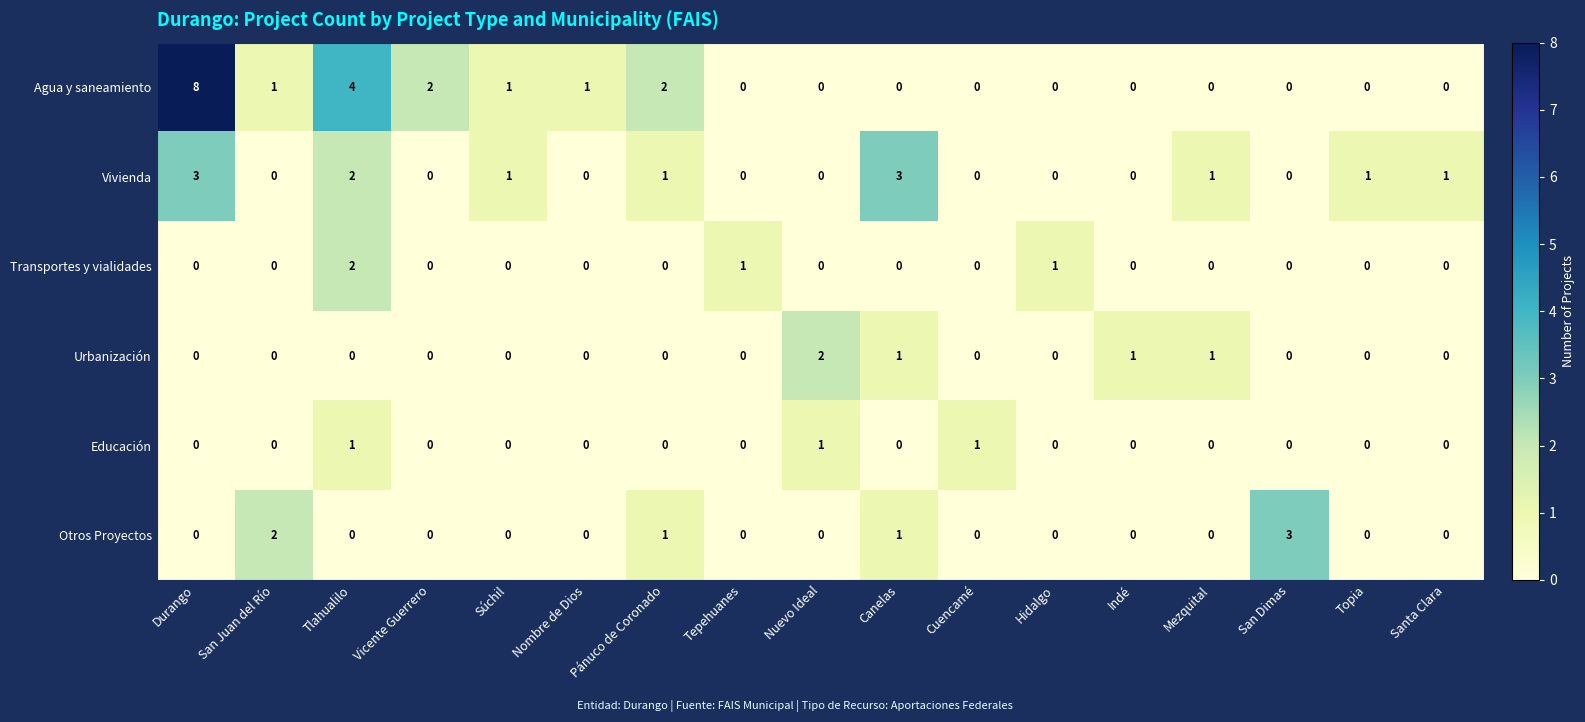

What is the sum of all Otros Proyectos values?

7